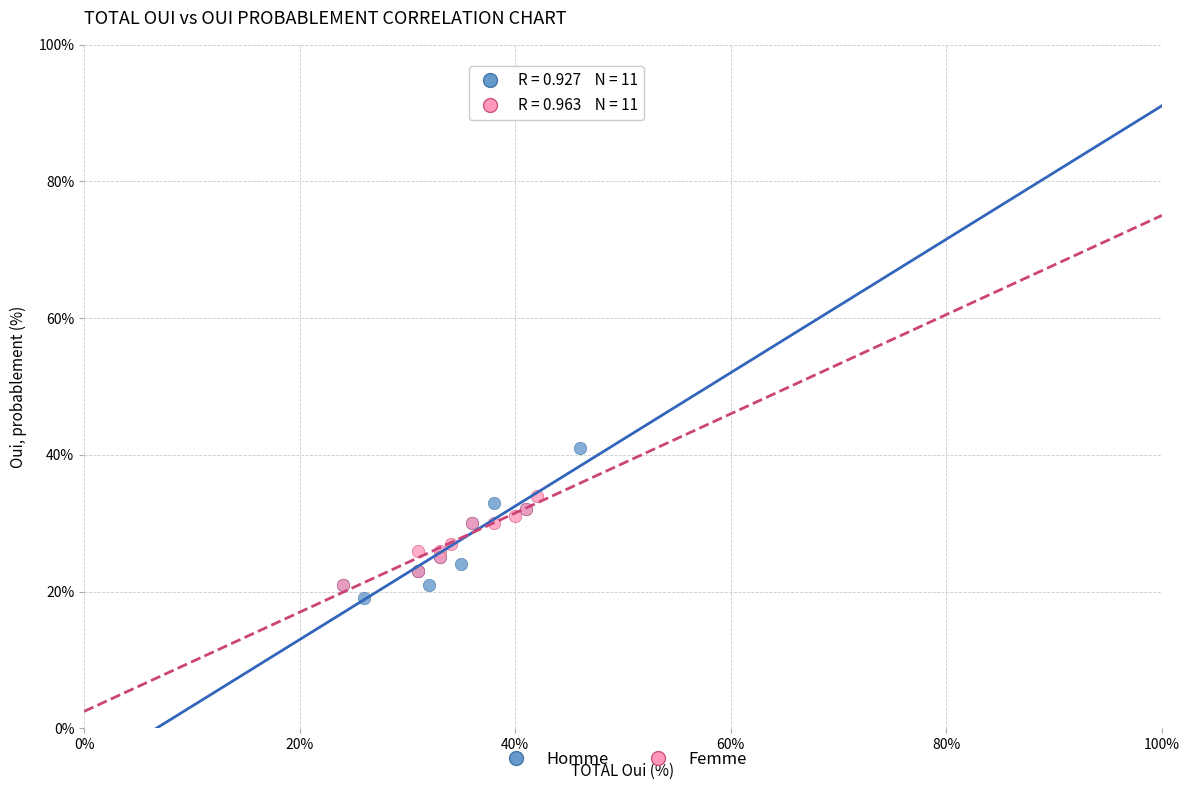

Which series has the largest Y range (max minus min)?

Homme